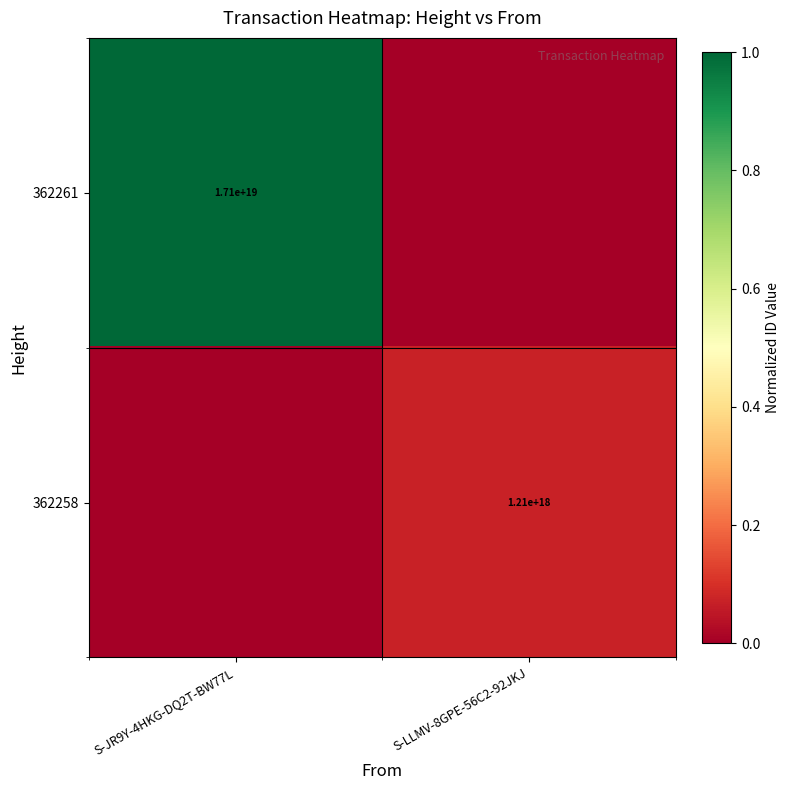

Is it true that 362258 equals 589516287226970368 at S-LLMV-8GPE-56C2-92JKJ?

False